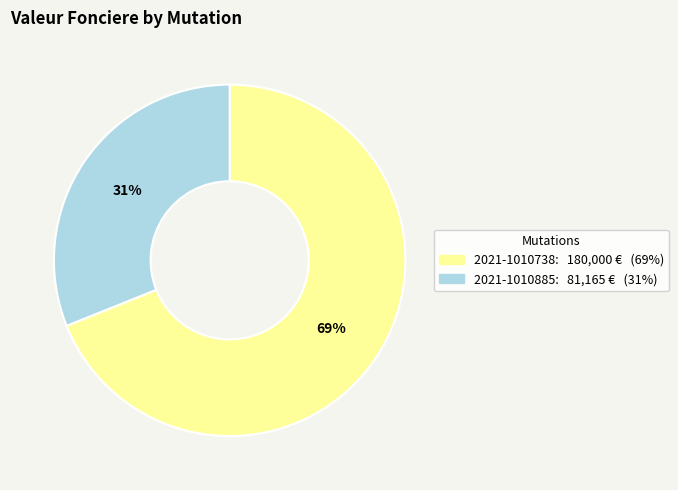

To the nearest percent, what portion does 2021-1010738 represent?

69%